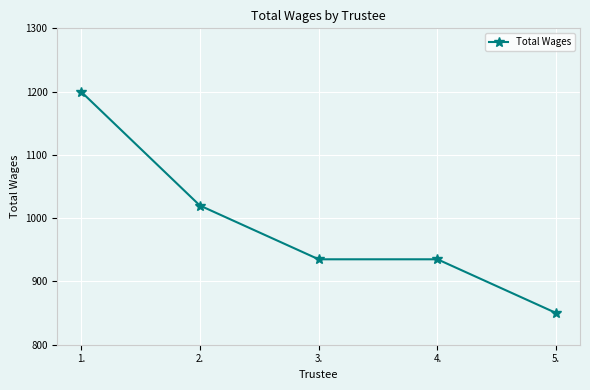

What is the average value?

988